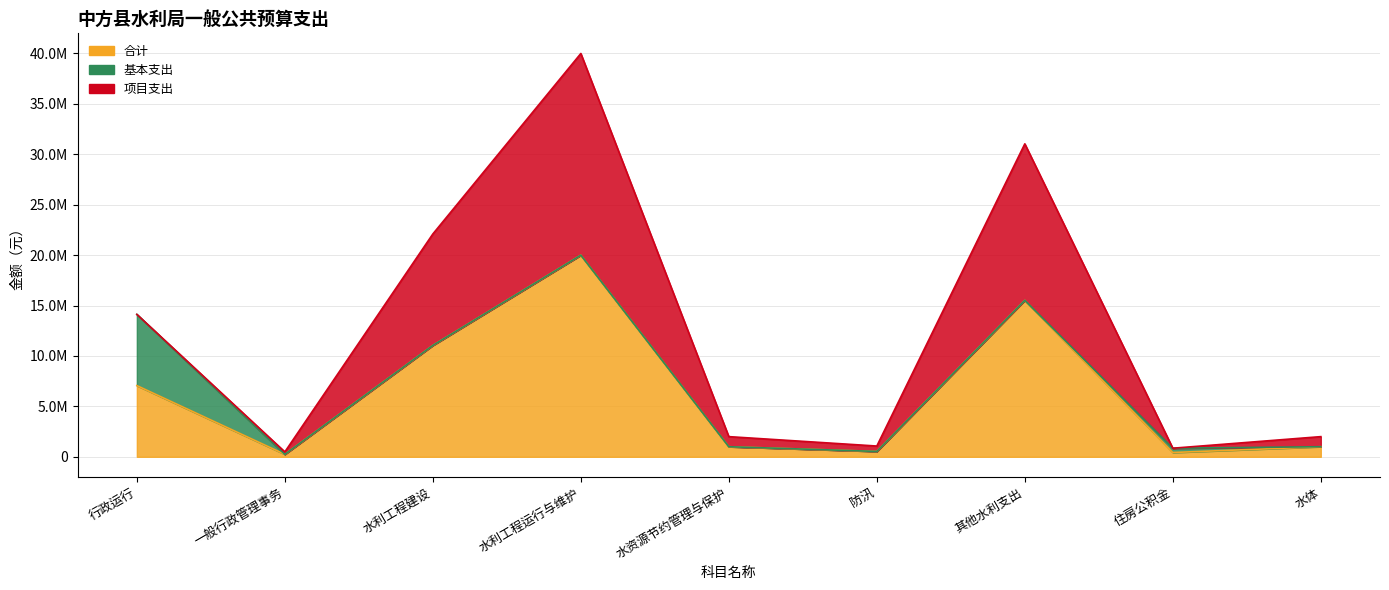

Reading right to left, list all the values displayed in this chart.

合计: 水体=1000000.0	住房公积金=425908.8	其他水利支出=15520000.0	防汛=533800.0	水资源节约管理与保护=1000000.0	水利工程运行与维护=20000000.0	水利工程建设=11050000.0	一般行政管理事务=244200.0	行政运行=7062865.2
基本支出: 水体=0.0	住房公积金=425908.8	其他水利支出=0.0	防汛=0.0	水资源节约管理与保护=0.0	水利工程运行与维护=0.0	水利工程建设=0.0	一般行政管理事务=0.0	行政运行=7062865.2
项目支出: 水体=1000000.0	住房公积金=0.0	其他水利支出=15520000.0	防汛=533800.0	水资源节约管理与保护=1000000.0	水利工程运行与维护=20000000.0	水利工程建设=11050000.0	一般行政管理事务=244200.0	行政运行=0.0